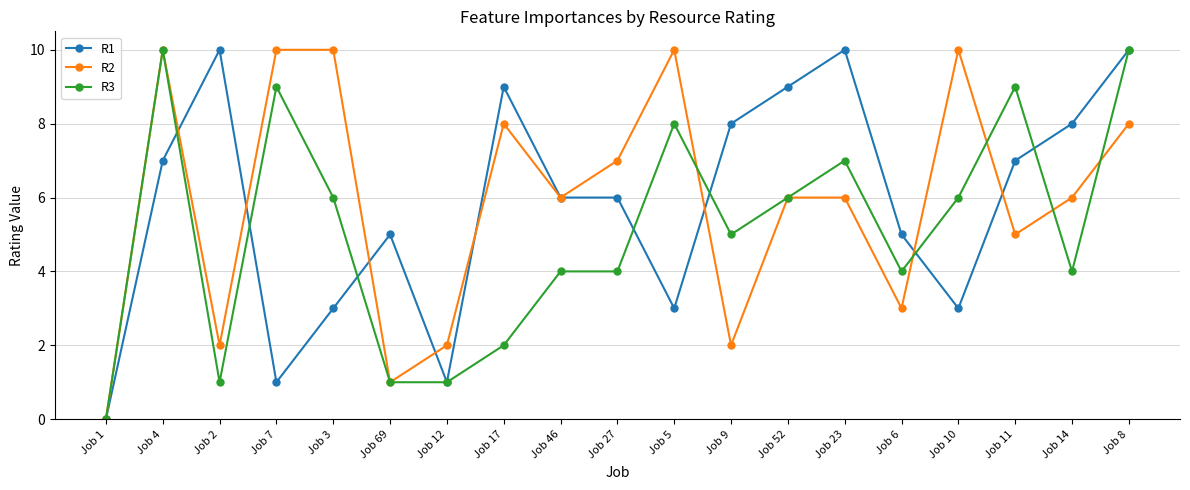

How many distinct data groups are displayed?

3